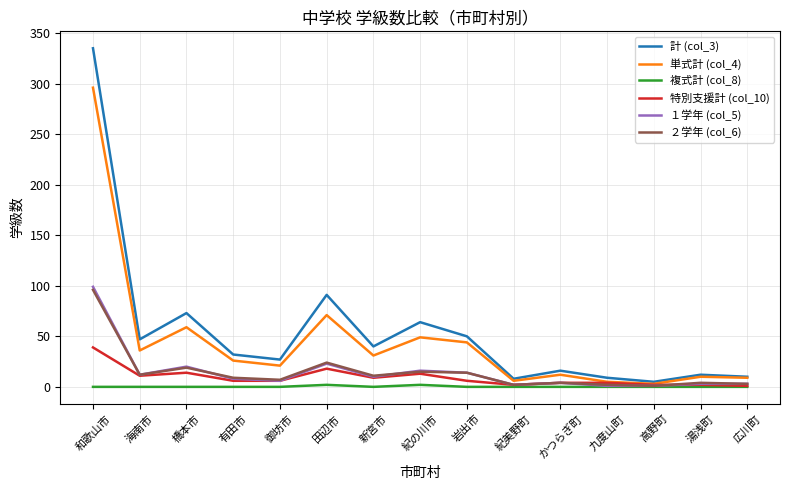

What position from the right is 九度山町?

4